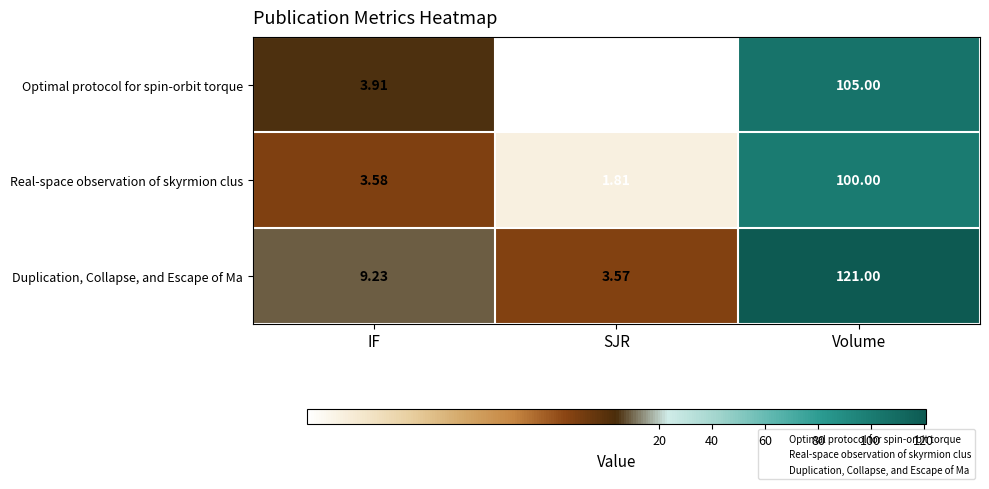

At which category is the sum across all series the highest?

Volume